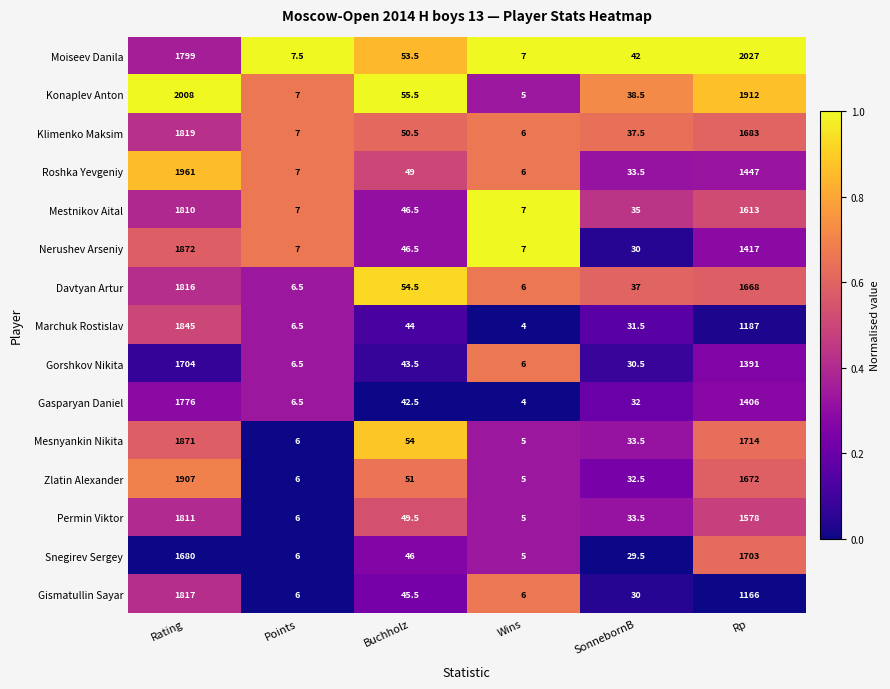

Which series has the largest total across all categories?

Konaplev Anton